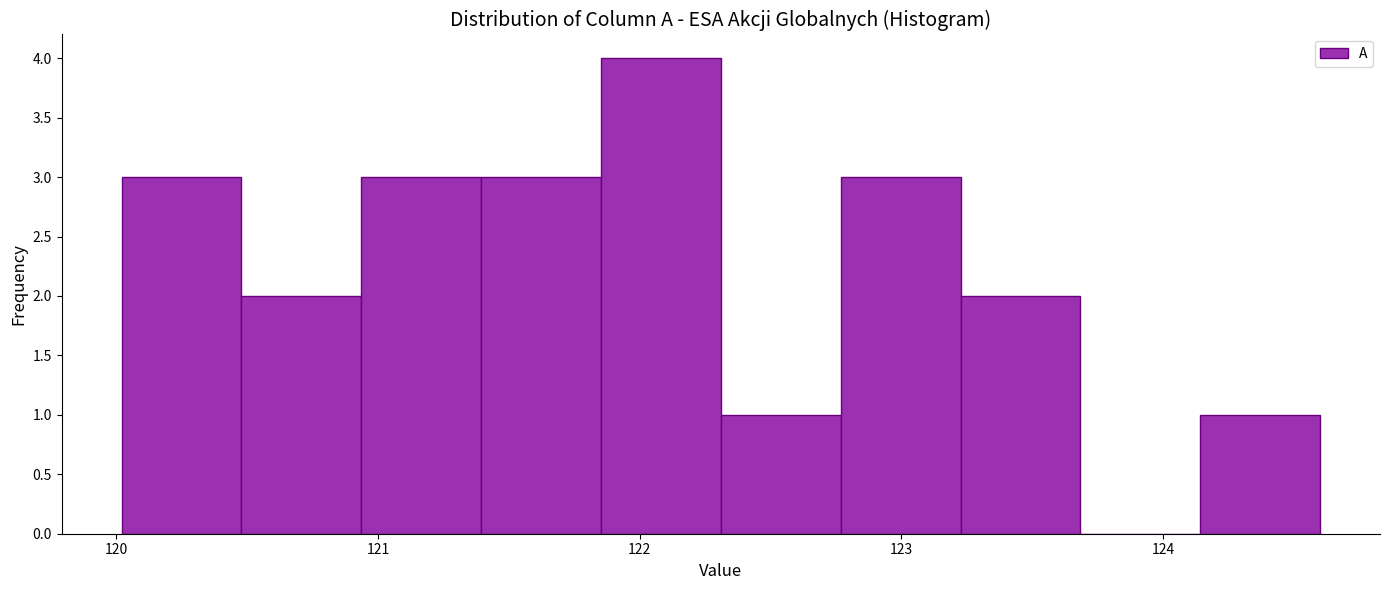

What is the height of the bar covering 121.4 to 121.9 on the x-axis? Neither the bar edges nor the heights are printed on the chart, so give them approximately, as read against the axes.

3